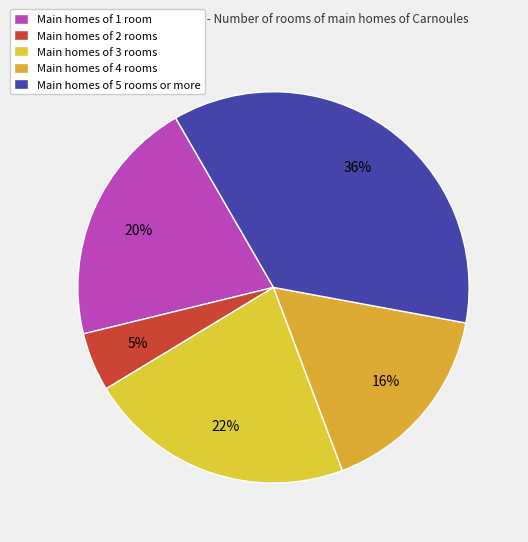

How many slices are in this pie chart?

5